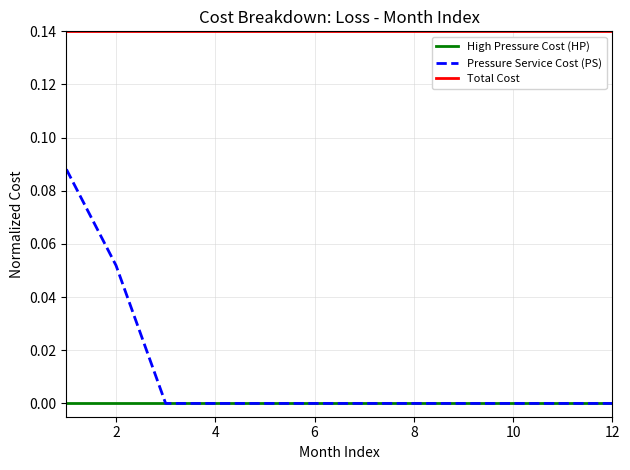

Which series has the largest total across all categories?

Total Cost